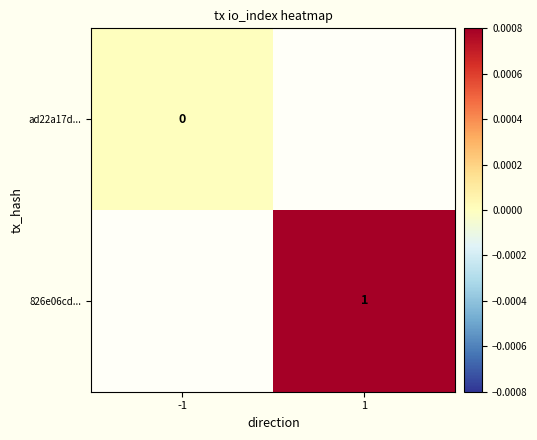

The value of 826e06cd... at 1 is 0. True or false?

False